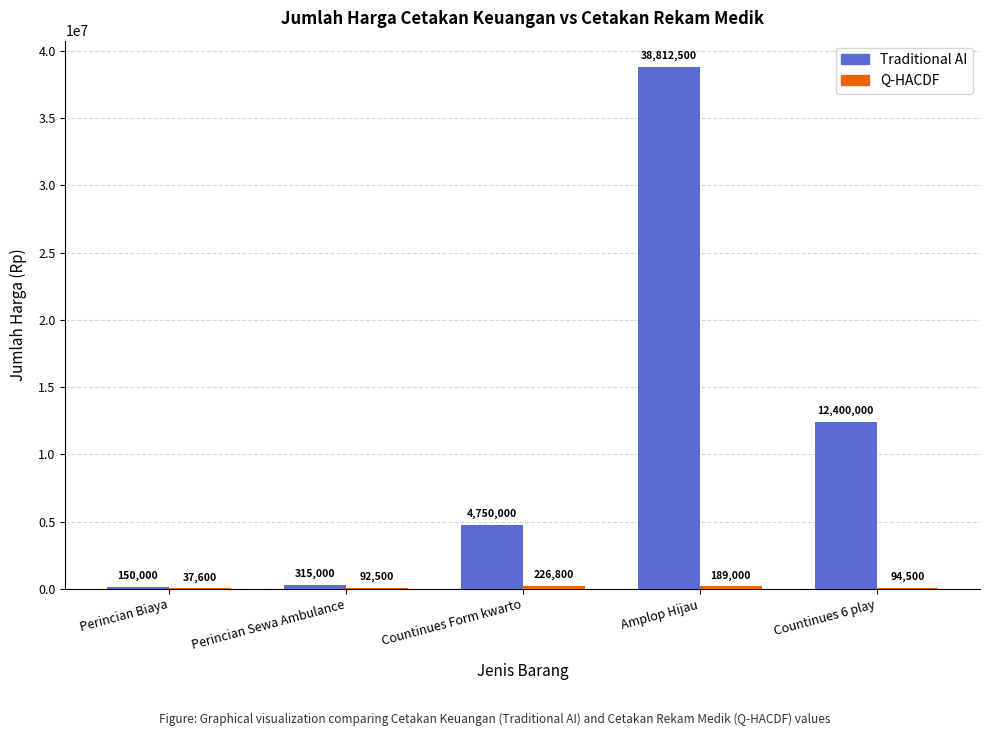

At which category is the sum across all series the highest?

Amplop Hijau